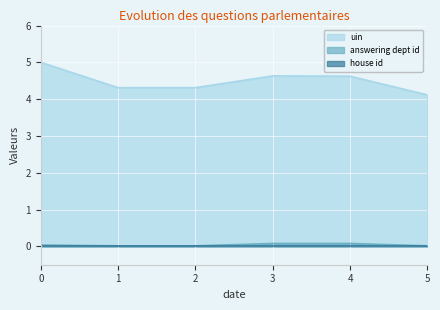

What is the value of the uin point at the 6th from the left?

4.1